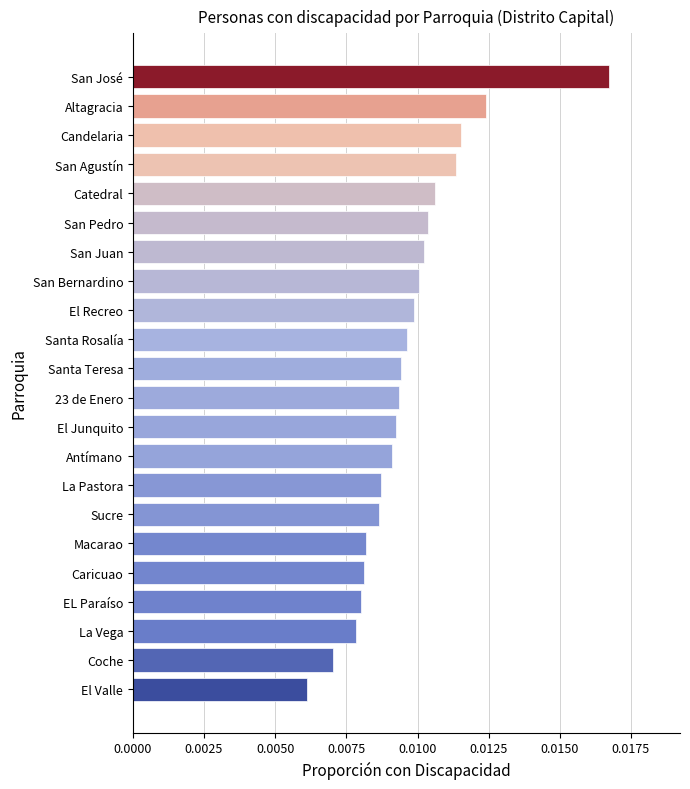

Between San Bernardino and Caricuao, which is larger?

San Bernardino